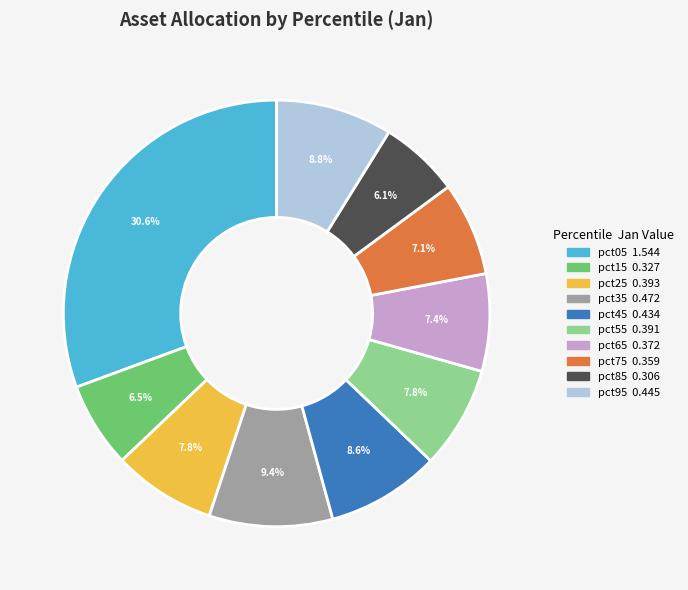

Do pct65 and pct55 together represent more than half of the pie?

No